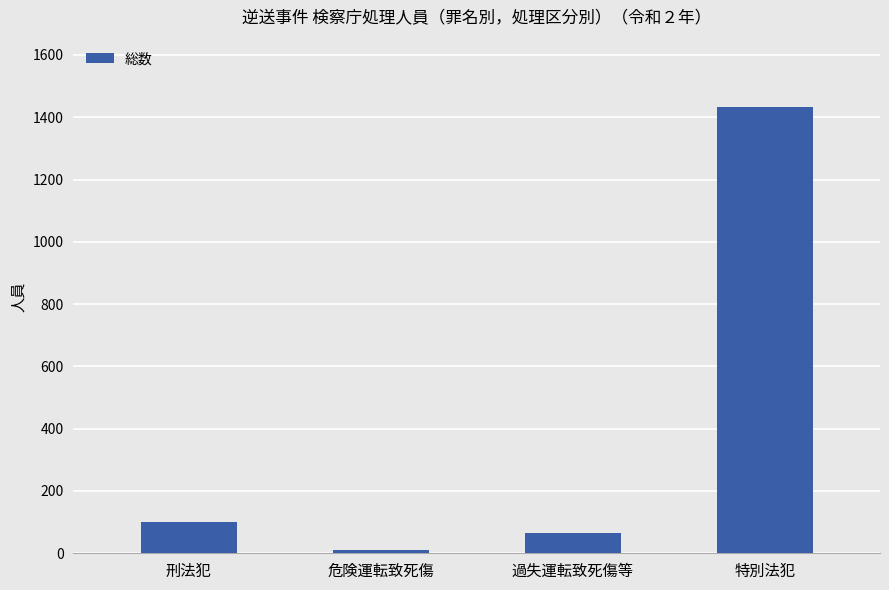

Which has a higher value, 特別法犯 or 刑法犯?

特別法犯